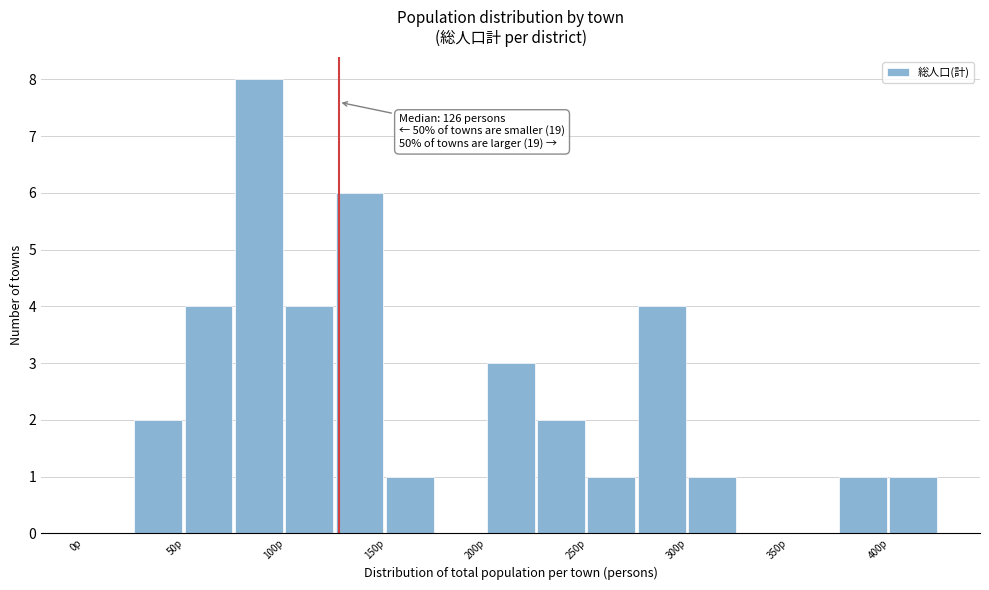

Which range on the x-axis has the tallest bar?

75 to 100